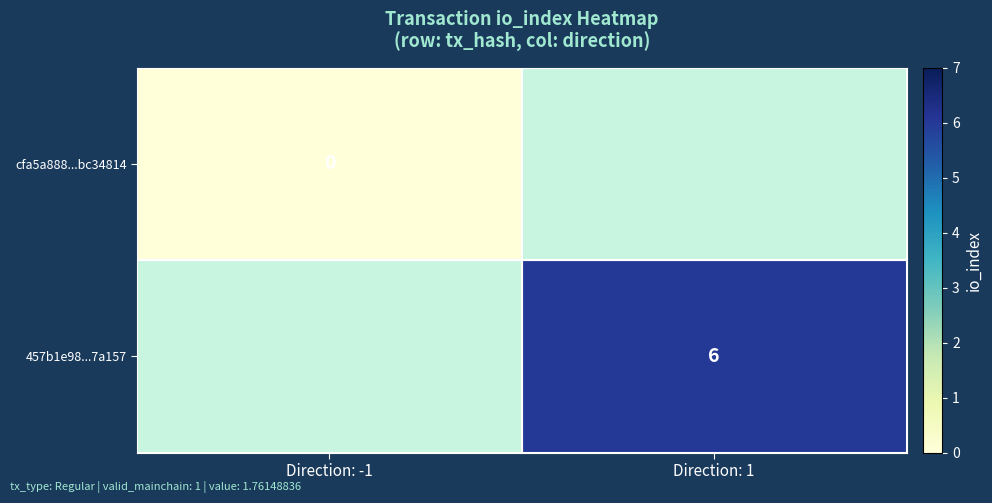

The value of 457b1e98...7a157 at Direction: 1 is 10. True or false?

False